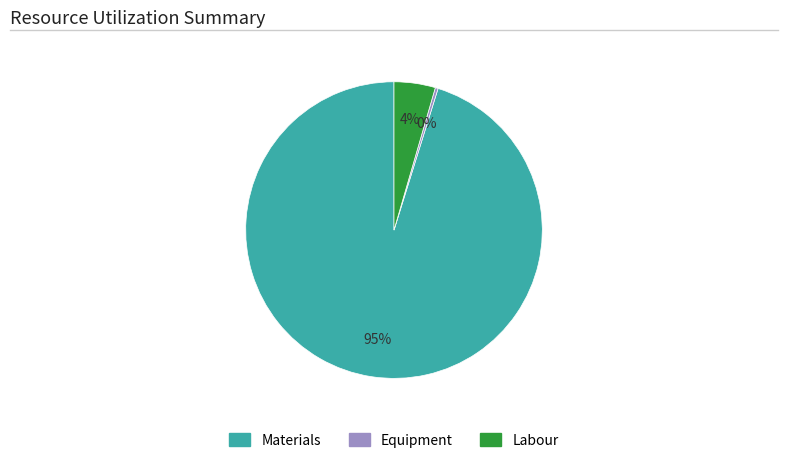

How many slices are in this pie chart?

3